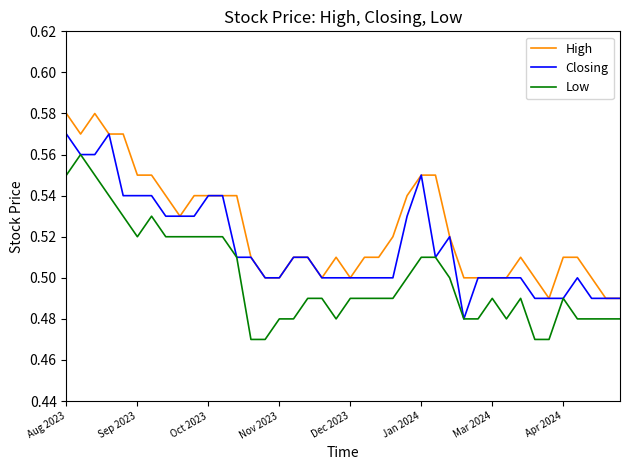

List the series in order of their peak value, lowest first.

Low, Closing, High